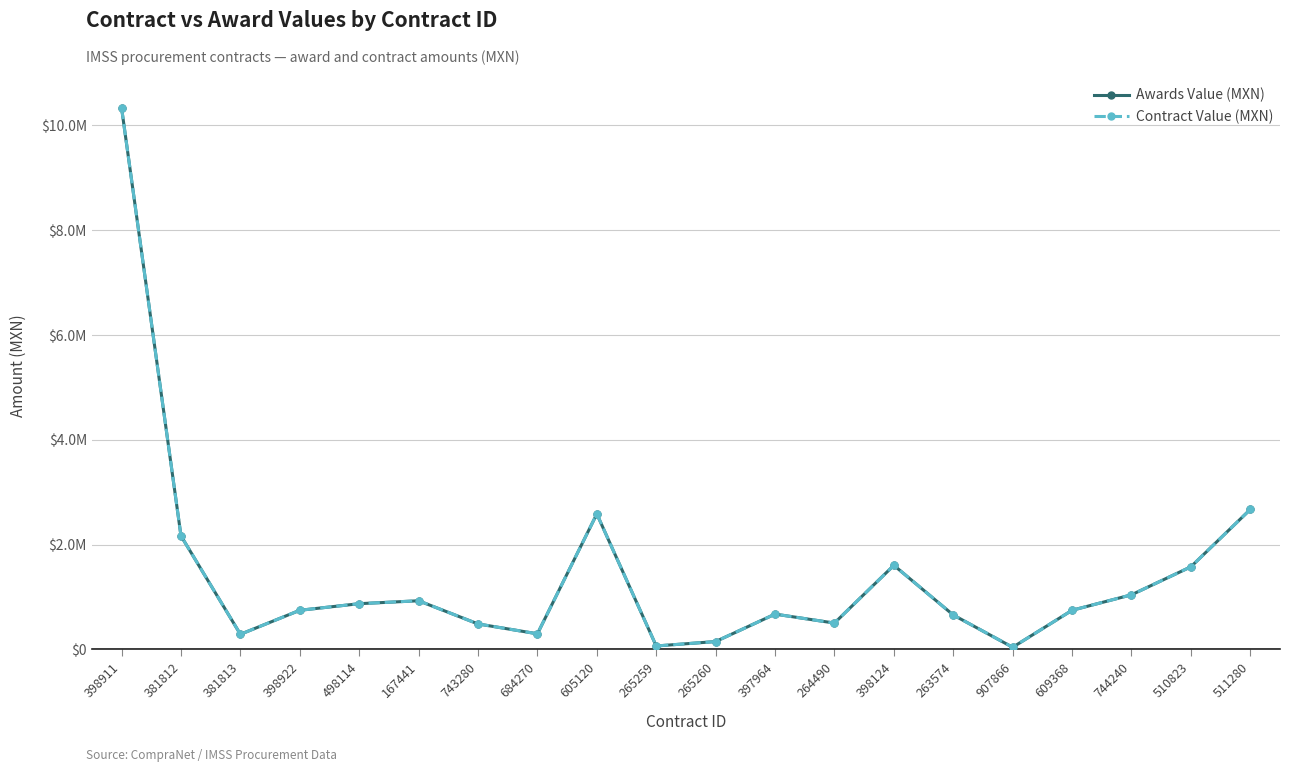

What is the total value across all series at 381812?

4333356.0